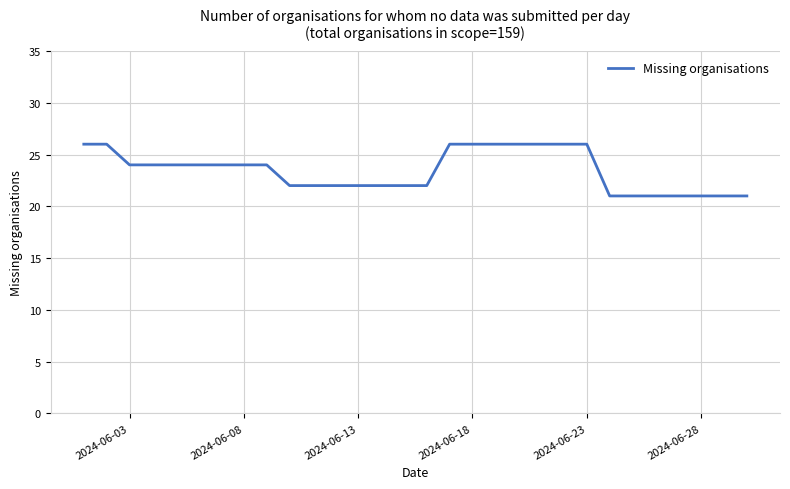

What is the minimum value shown in the chart?

21